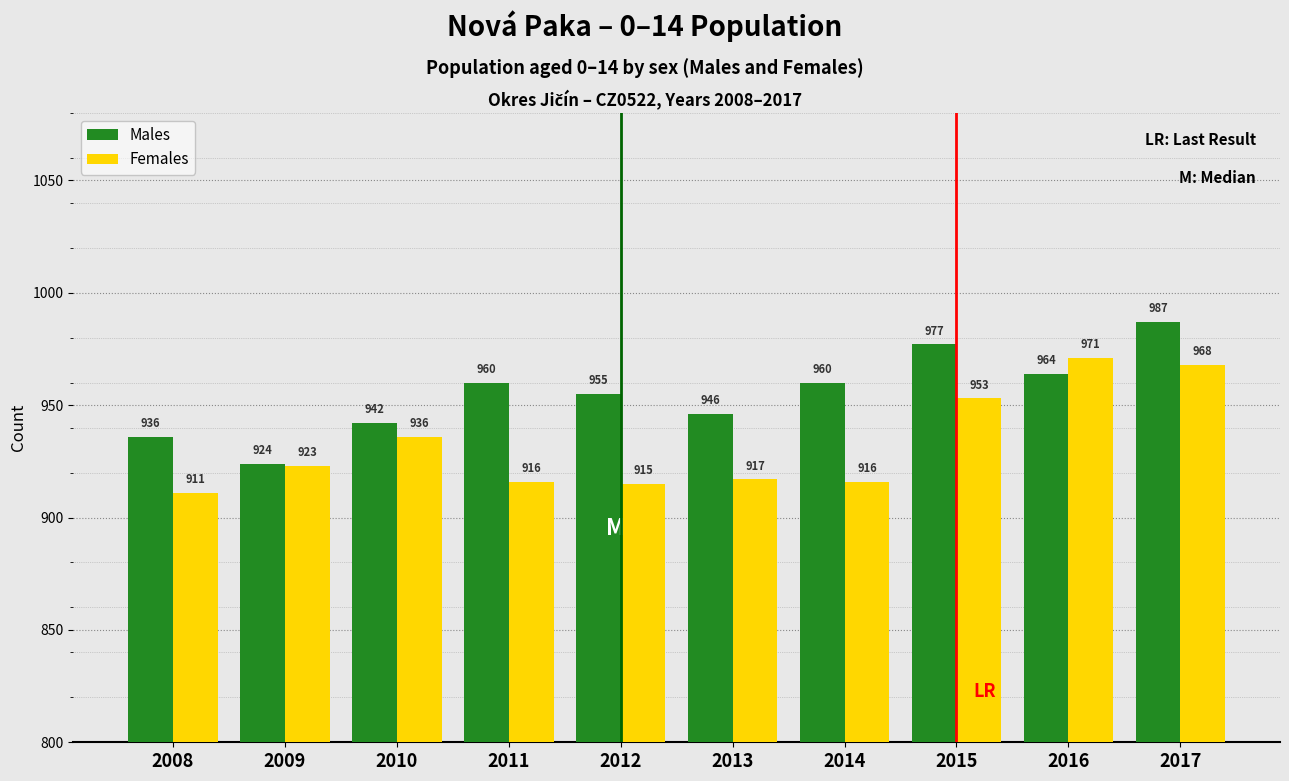

Reading left to right, extract all data points from this chart.

Males: 2008=936	2009=924	2010=942	2011=960	2012=955	2013=946	2014=960	2015=977	2016=964	2017=987
Females: 2008=911	2009=923	2010=936	2011=916	2012=915	2013=917	2014=916	2015=953	2016=971	2017=968